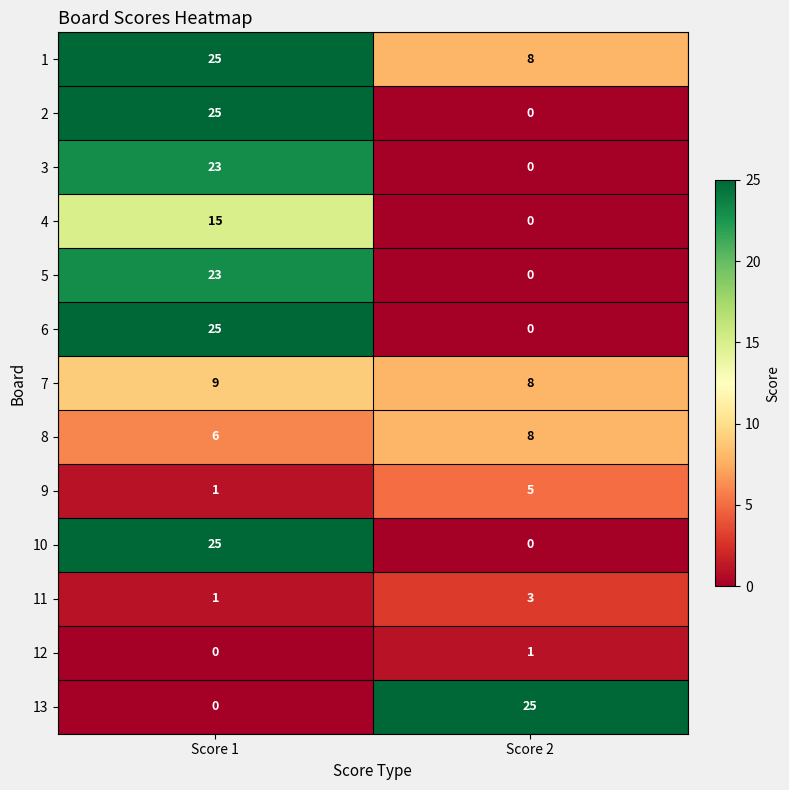

What is the maximum value shown in the chart?

25